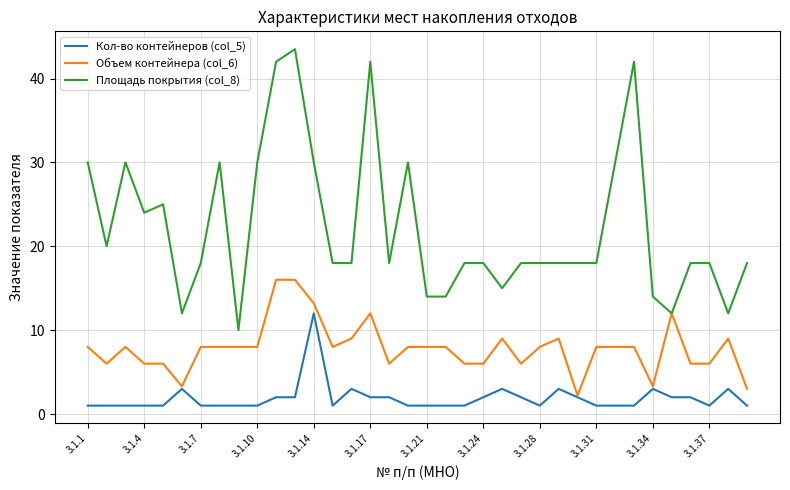

True or false: Кол-во контейнеров (col_5) and Площадь покрытия (col_8) cross at least once.

False